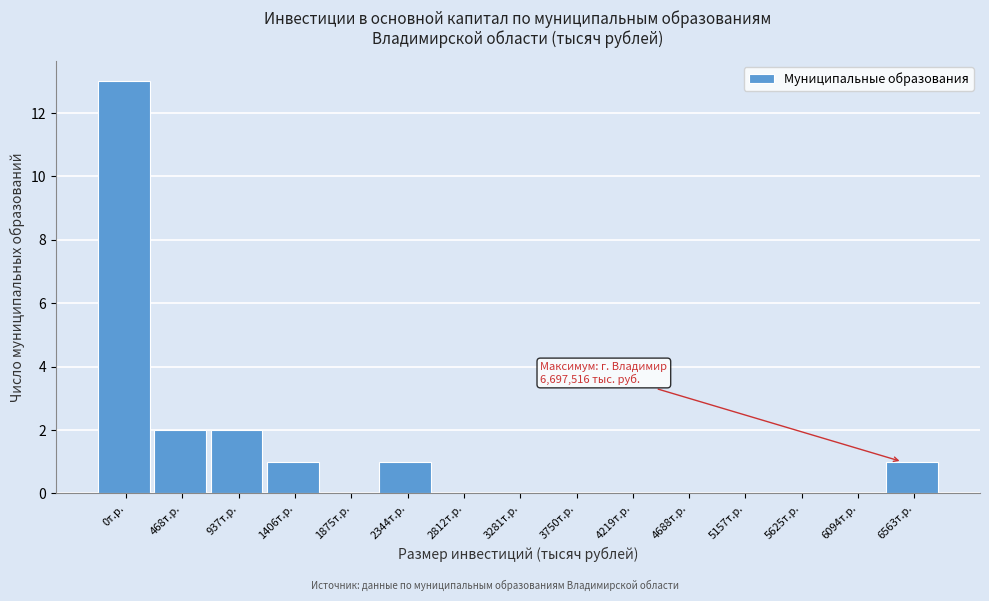

Reading right to left, what are all the values shown in this chart?

6563т.р.=1	6094т.р.=0	5625т.р.=0	5157т.р.=0	4688т.р.=0	4219т.р.=0	3750т.р.=0	3281т.р.=0	2812т.р.=0	2344т.р.=1	1875т.р.=0	1406т.р.=1	937т.р.=2	468т.р.=2	0т.р.=13